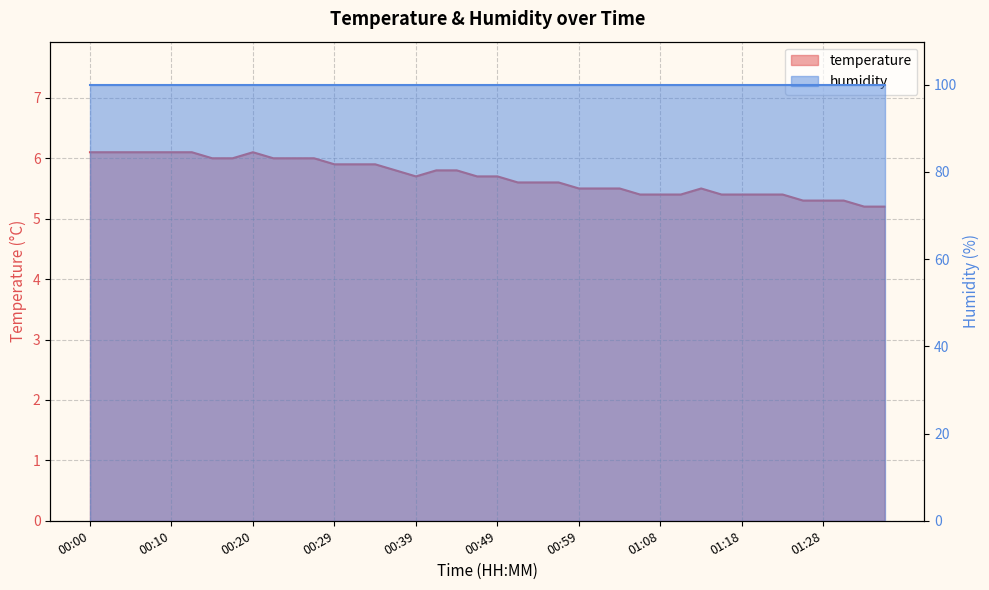

Between 01:21 and 00:00, which is larger?

00:00